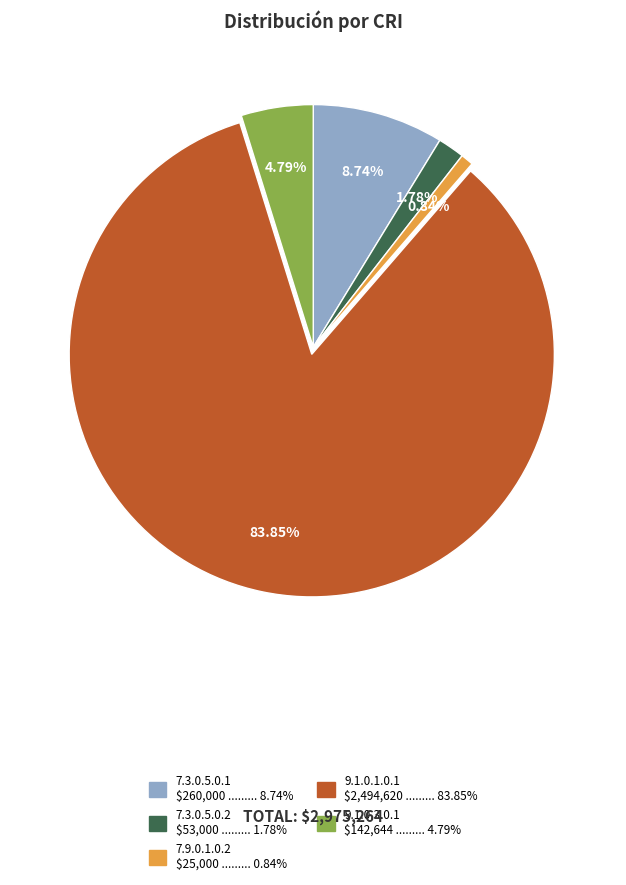

Which has a higher value, 9.1.0.3.0.1 or 7.9.0.1.0.2?

9.1.0.3.0.1